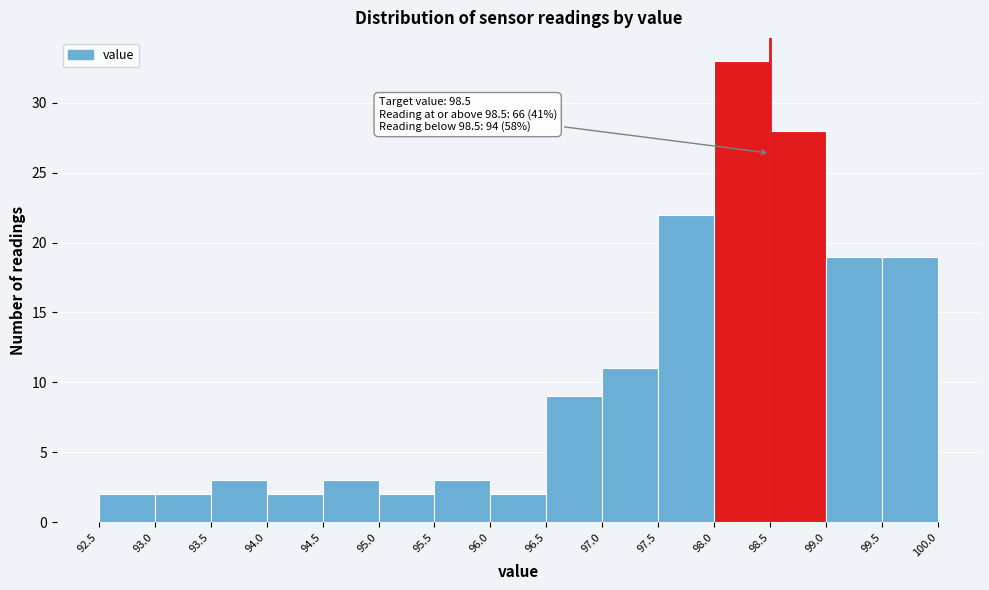

Which range on the x-axis has the tallest bar?

98.0 to 98.5